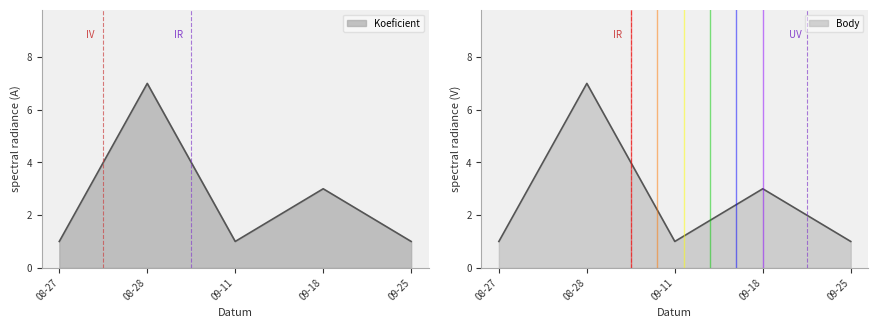

Which series changed the most between 08-27 and 09-18?

Koeficient